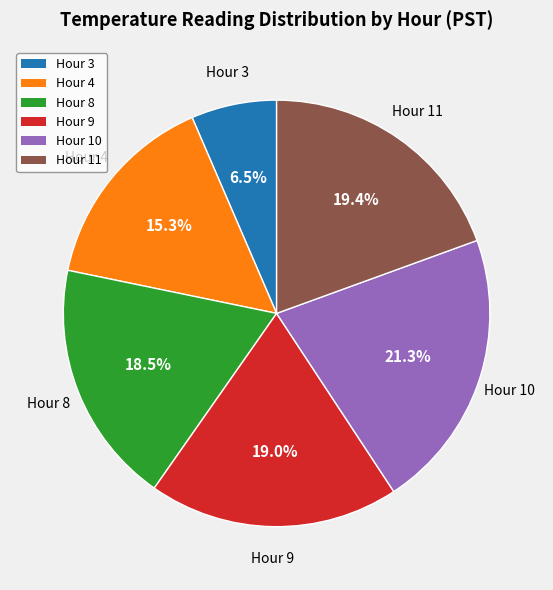

Is there a majority slice in this chart?

No